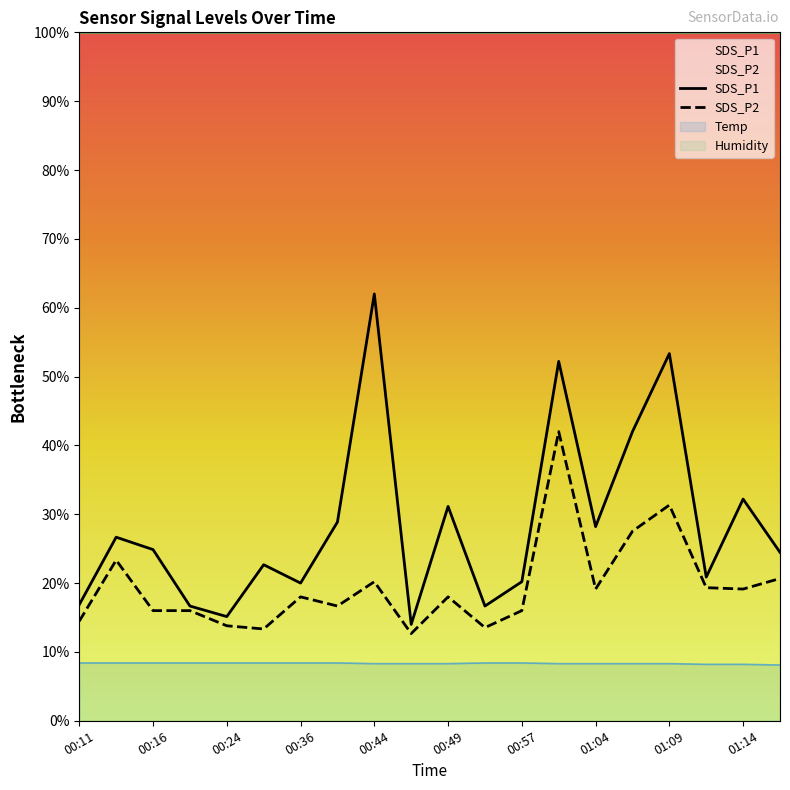

Between 00:16 and 01:14, which is larger?

01:14